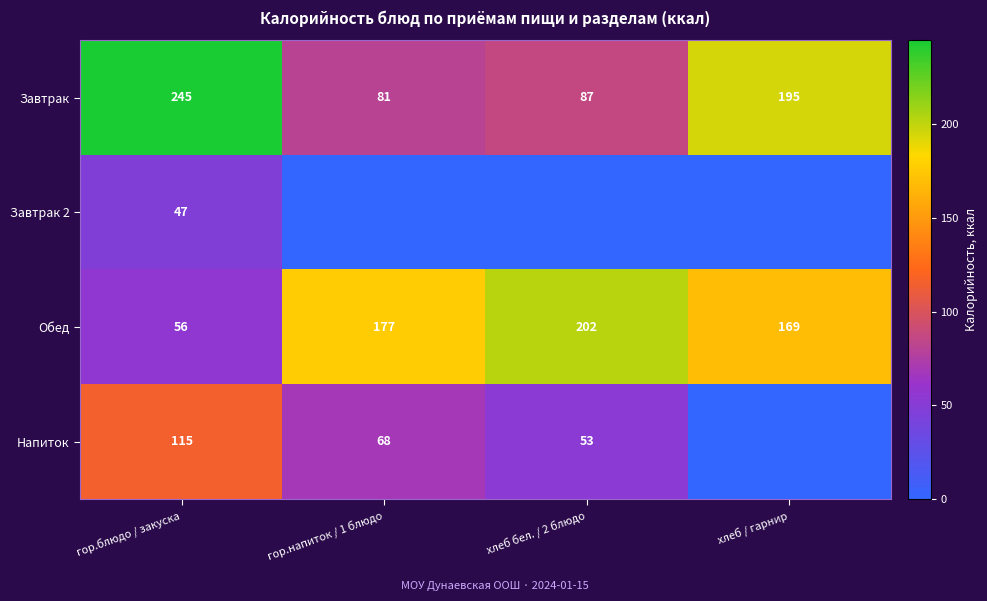

The Напиток series shows 22 at гор.напиток / 1 блюдо. True or false?

False